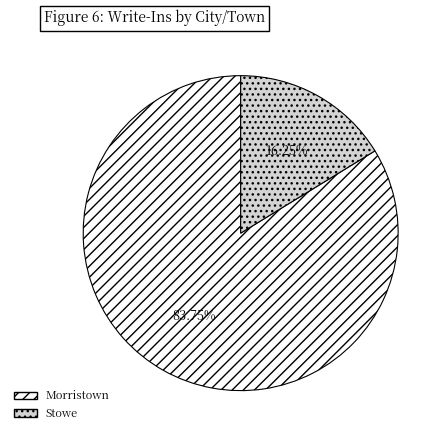

To the nearest percent, what is the combined percentage of Morristown and Stowe?

100%